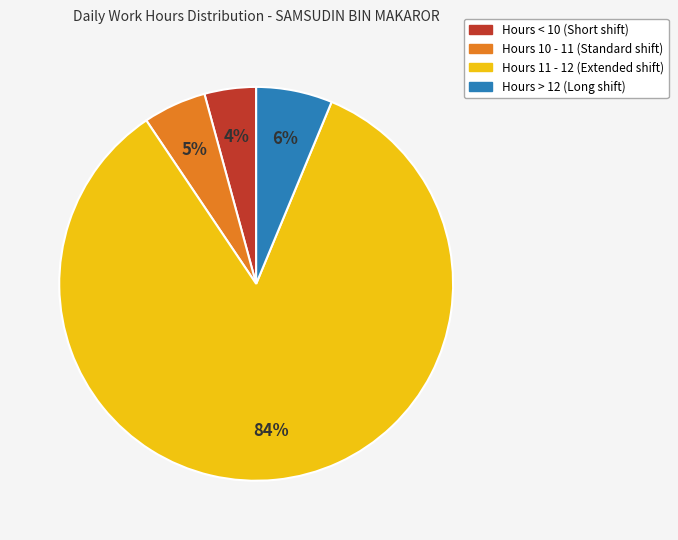

How many segments does this pie chart have?

4